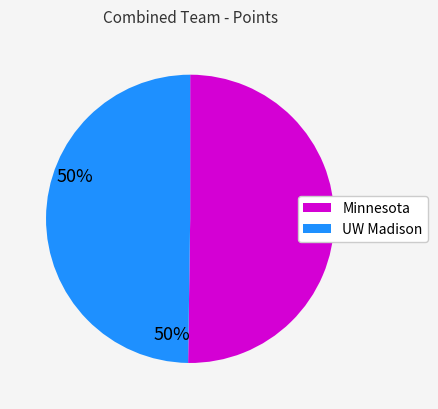

The UW Madison slice represents 64% of the pie. True or false?

False